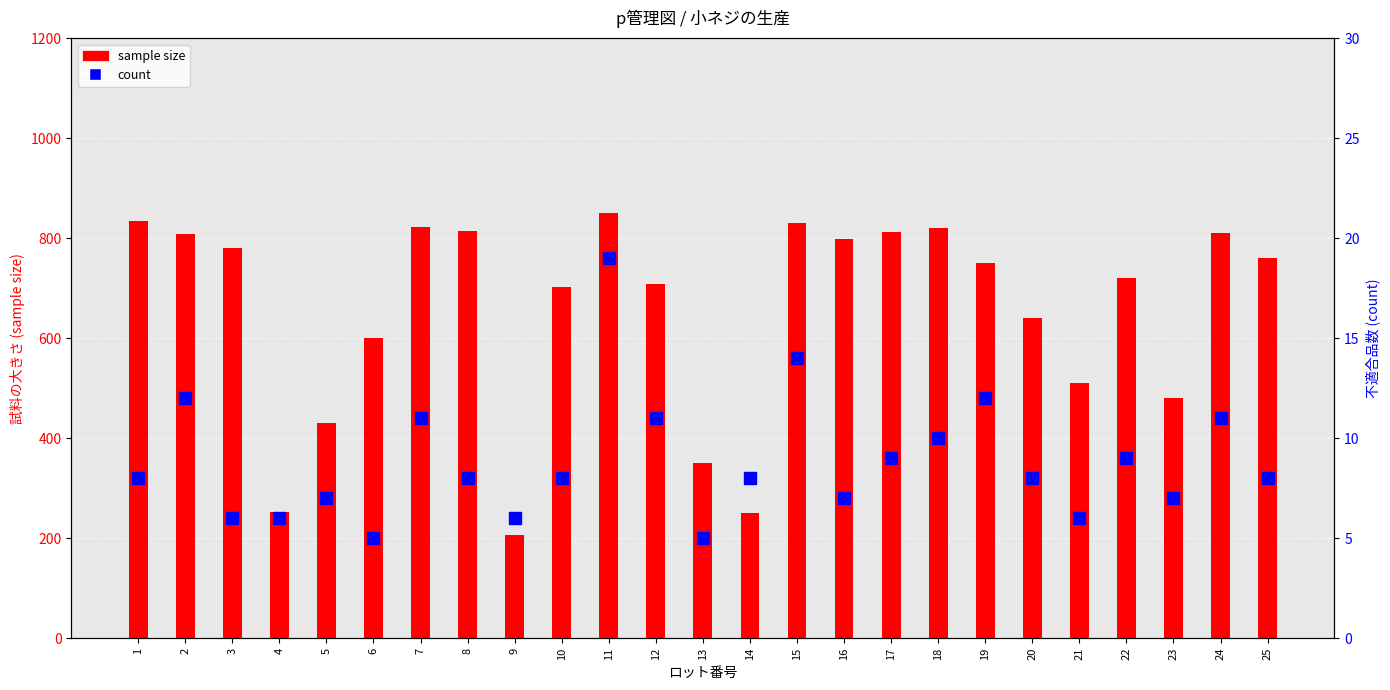

What is the average value of the count series?

9